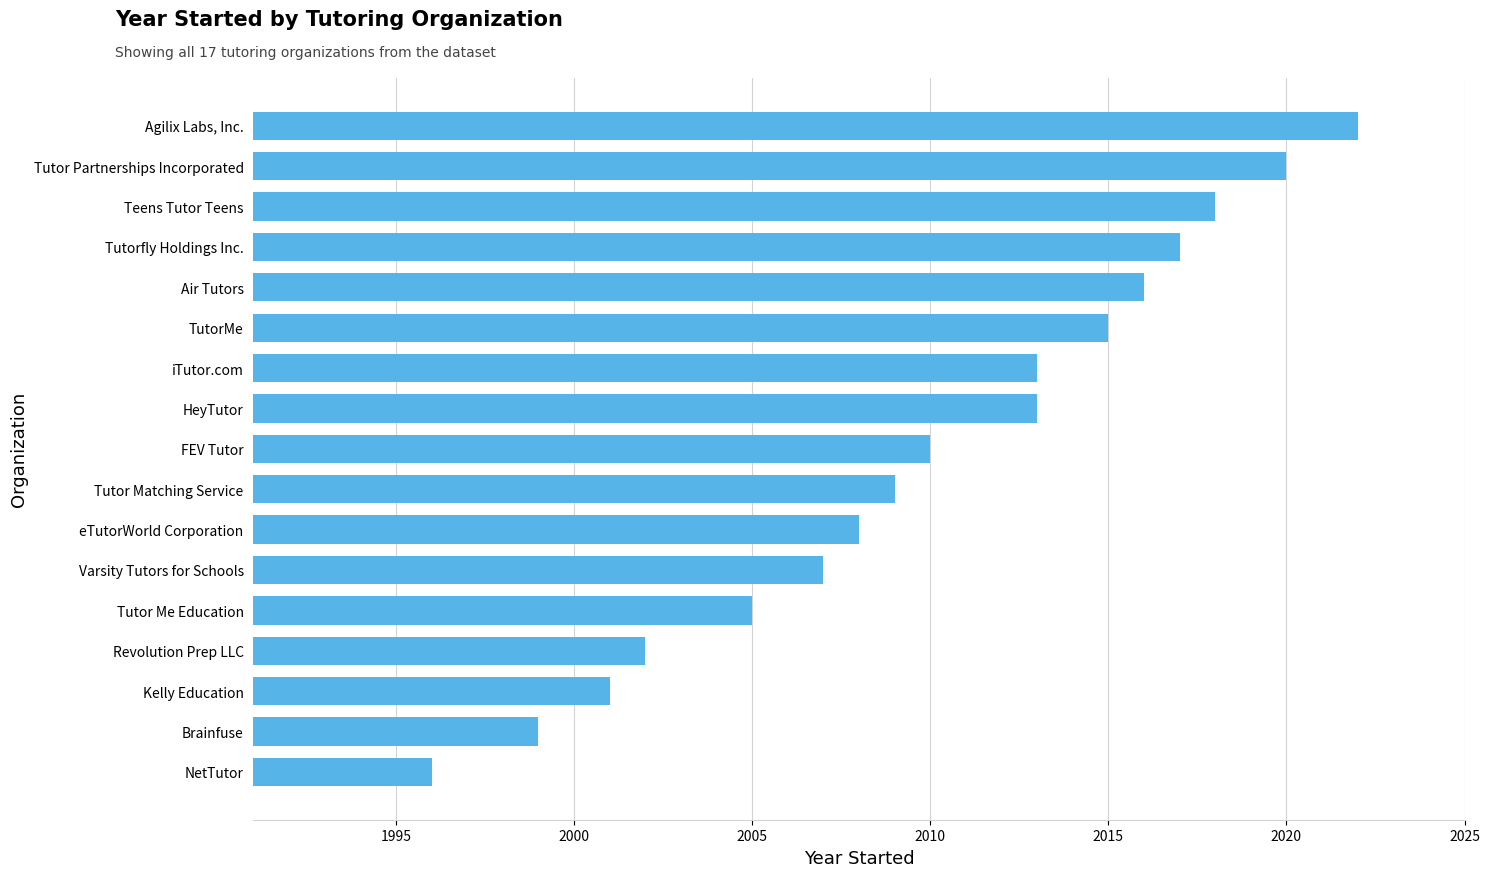

How many values are below 2010?

8